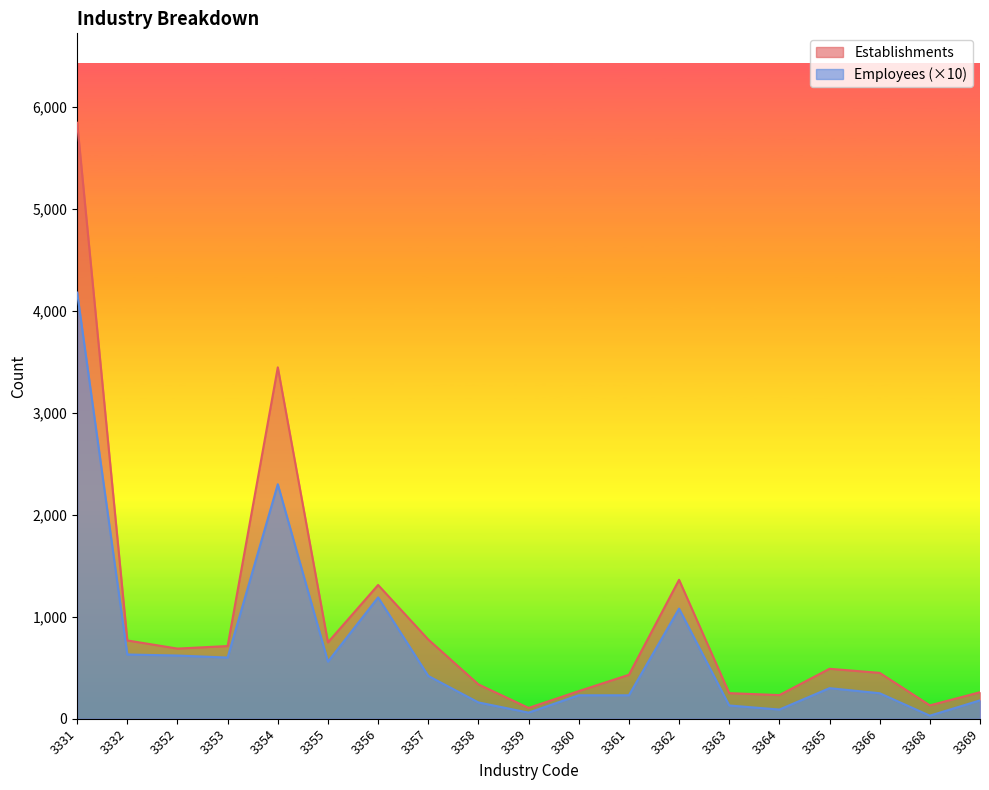

Reading left to right, transcribe all the data shown in this chart.

Establishments: 5846	768	688	713	3447	749	1312	777	337	106	271	431	1363	251	232	490	450	131	260
Employees: 4180	630	620	600	2300	560	1190	420	160	60	230	230	1080	130	90	300	250	30	180